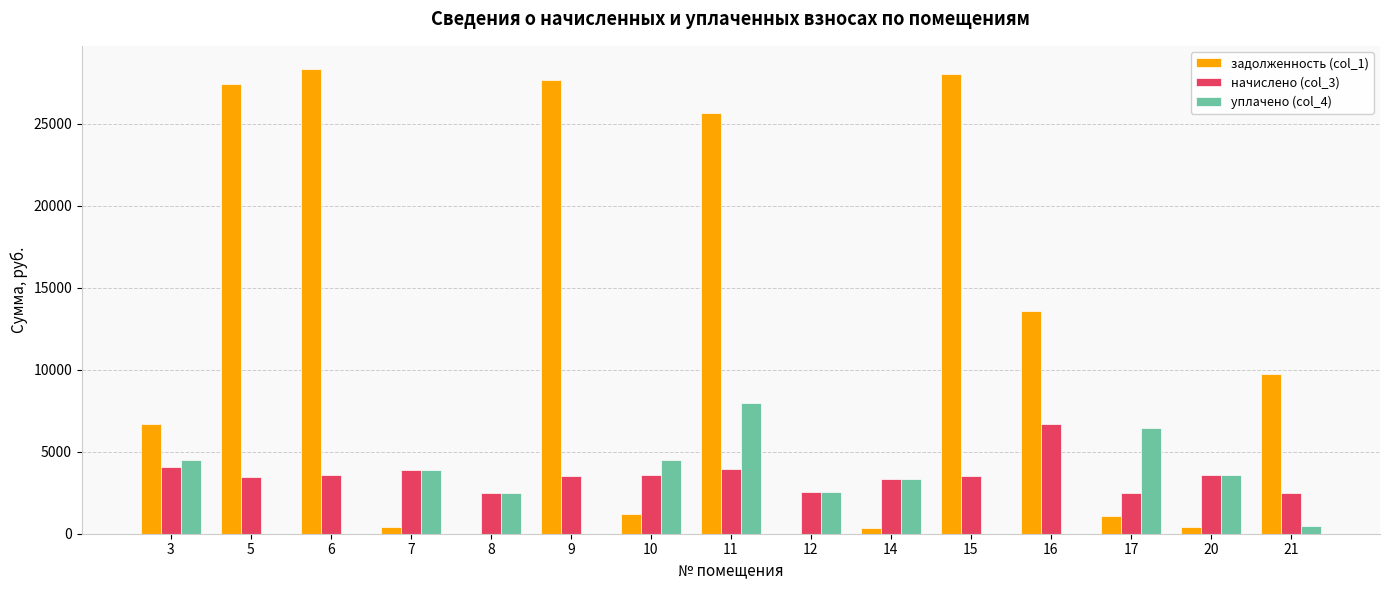

How many groups of bars are there?

15